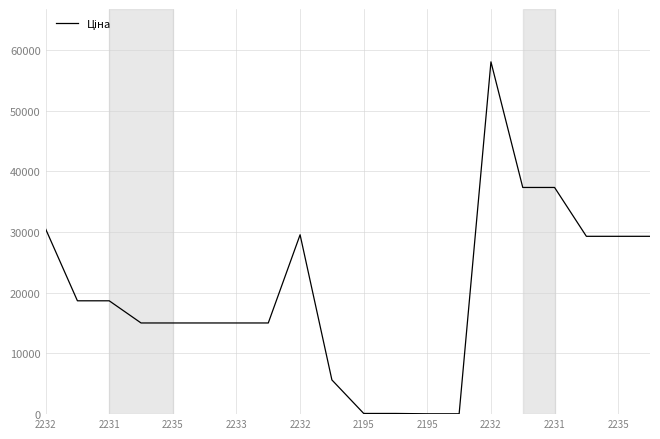

What is the greatest value displayed?

58037.0